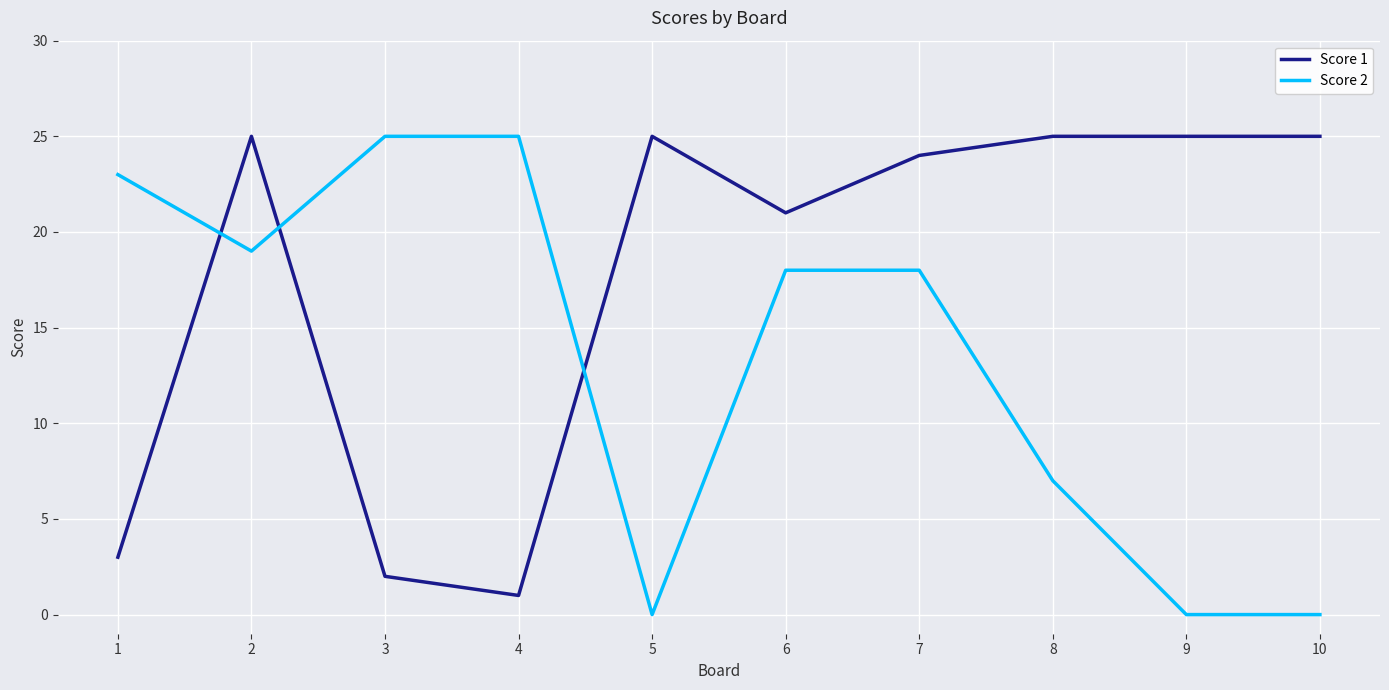

At 2, list the series in order from smallest to largest.

Score 2, Score 1